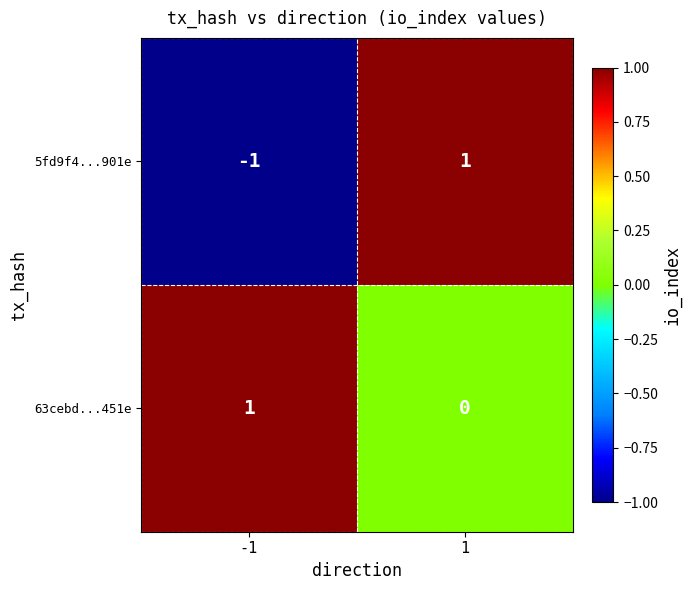

What is the maximum value shown in the chart?

1